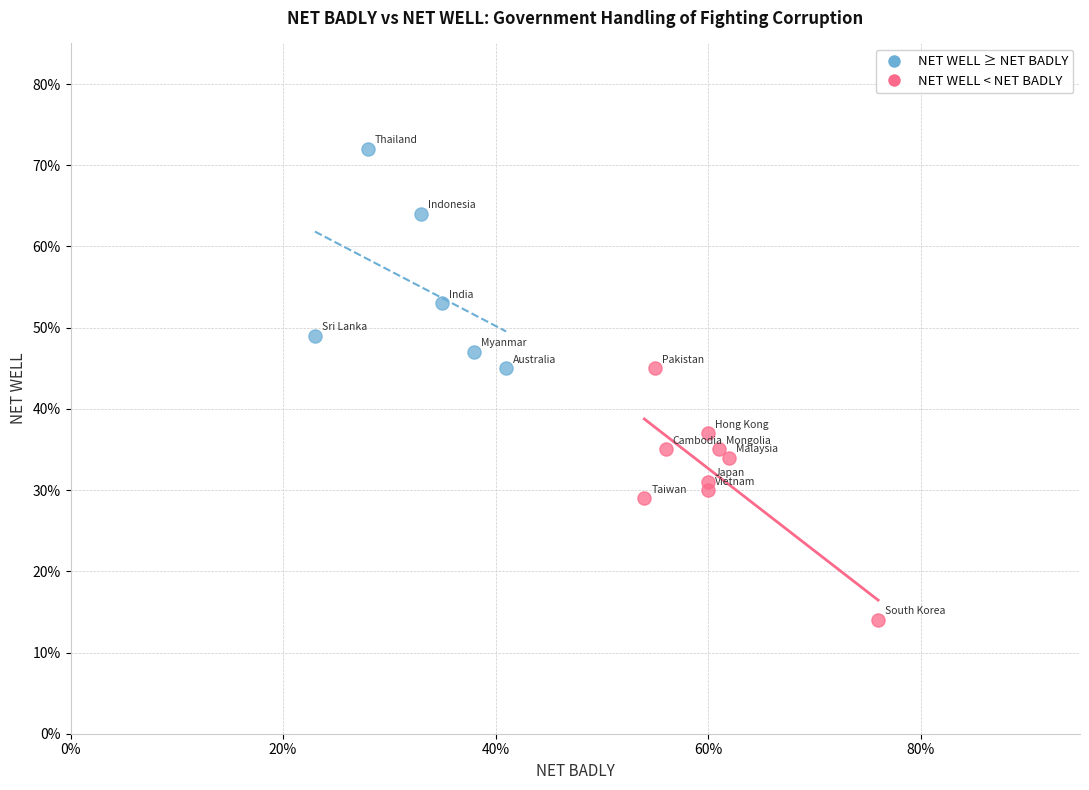

What are all the series names shown in the legend?

NET WELL ≥ NET BADLY, NET WELL < NET BADLY